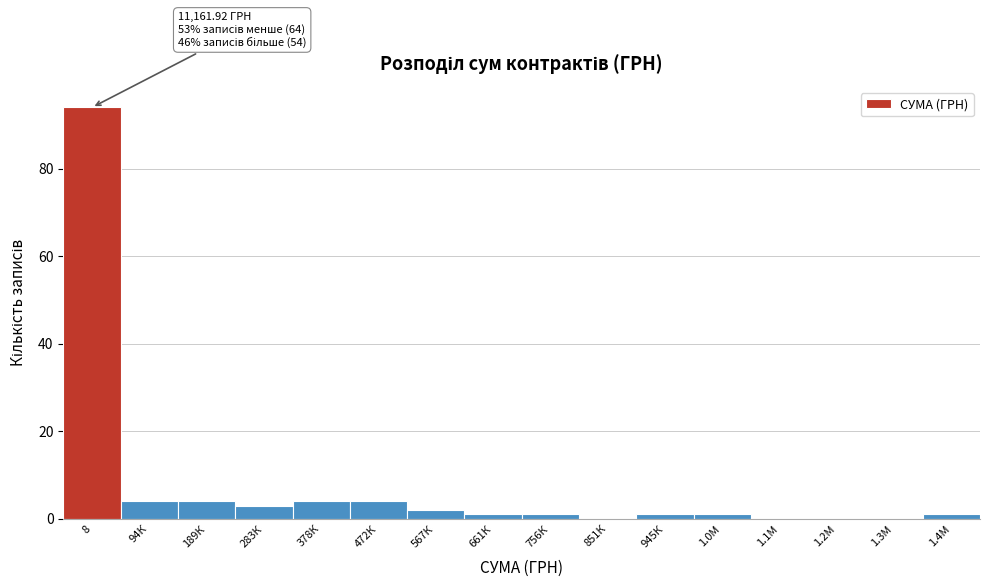

Reading left to right, what are all the values shown in this chart?

8=94	94К=4	189К=4	283К=3	378К=4	472К=4	567К=2	661К=1	756К=1	851К=0	945К=1	1.0М=1	1.1М=0	1.2М=0	1.3М=0	1.4М=1